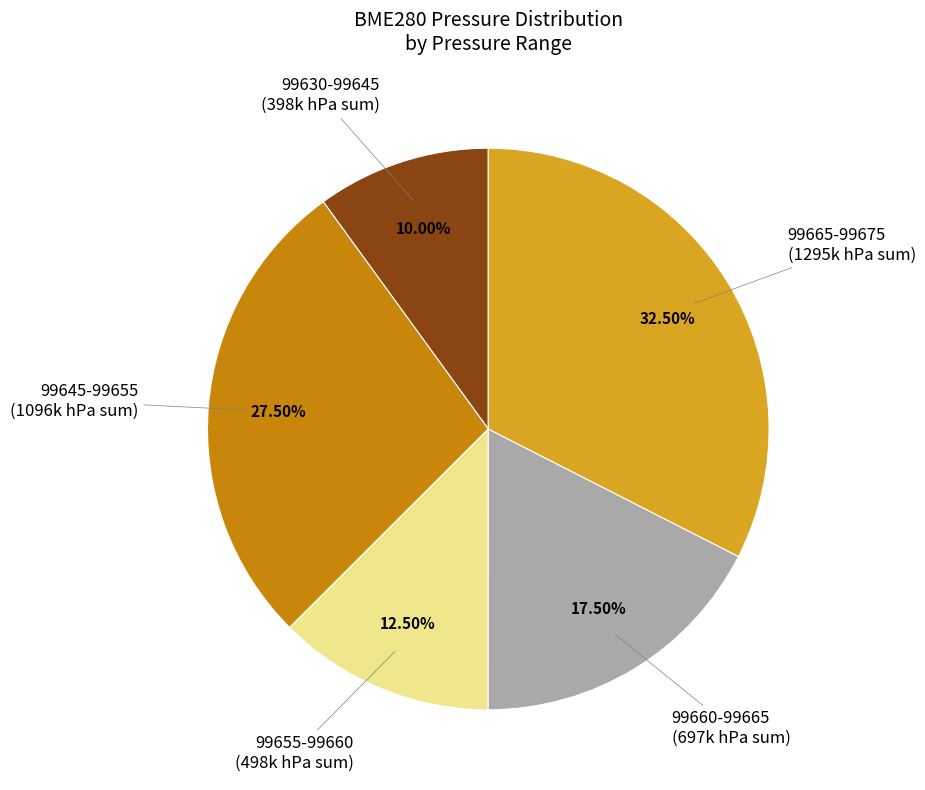

Does any single category account for the majority?

No